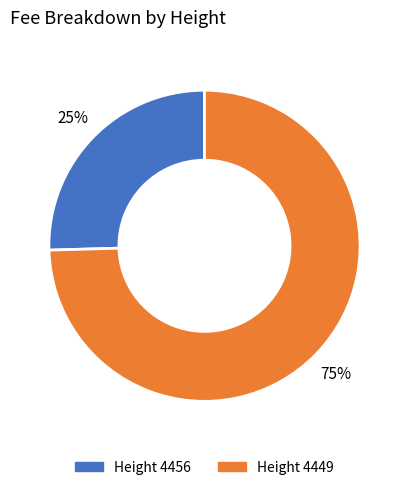

Does any single category account for the majority?

Yes